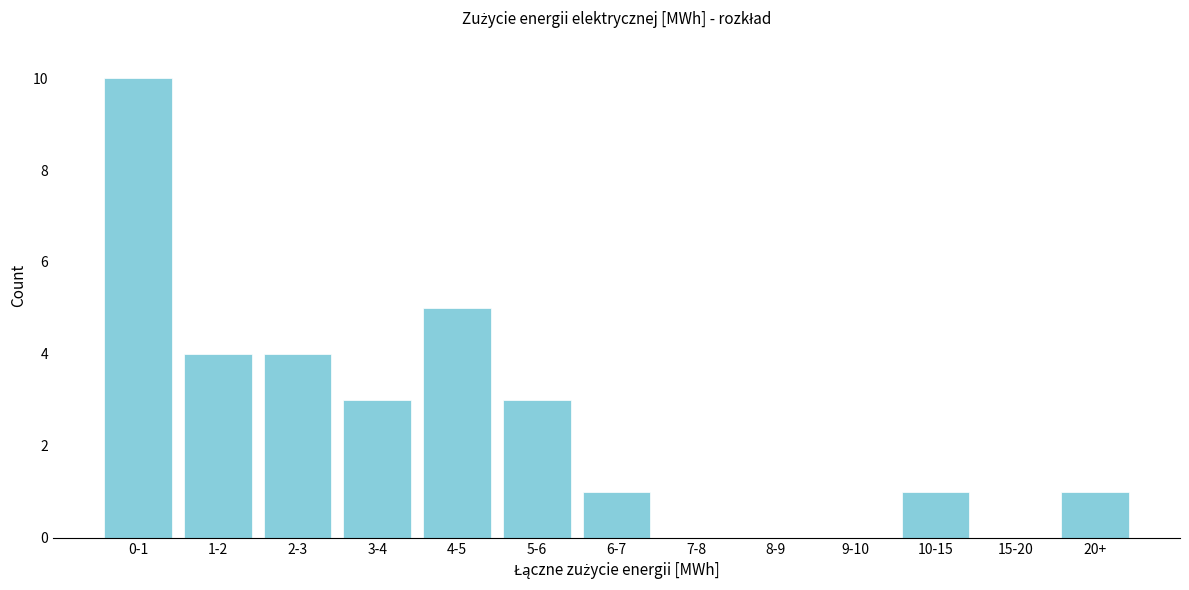

Reading left to right, list all the values displayed in this chart.

0-1=10	1-2=4	2-3=4	3-4=3	4-5=5	5-6=3	6-7=1	7-8=0	8-9=0	9-10=0	10-15=1	15-20=0	20+=1